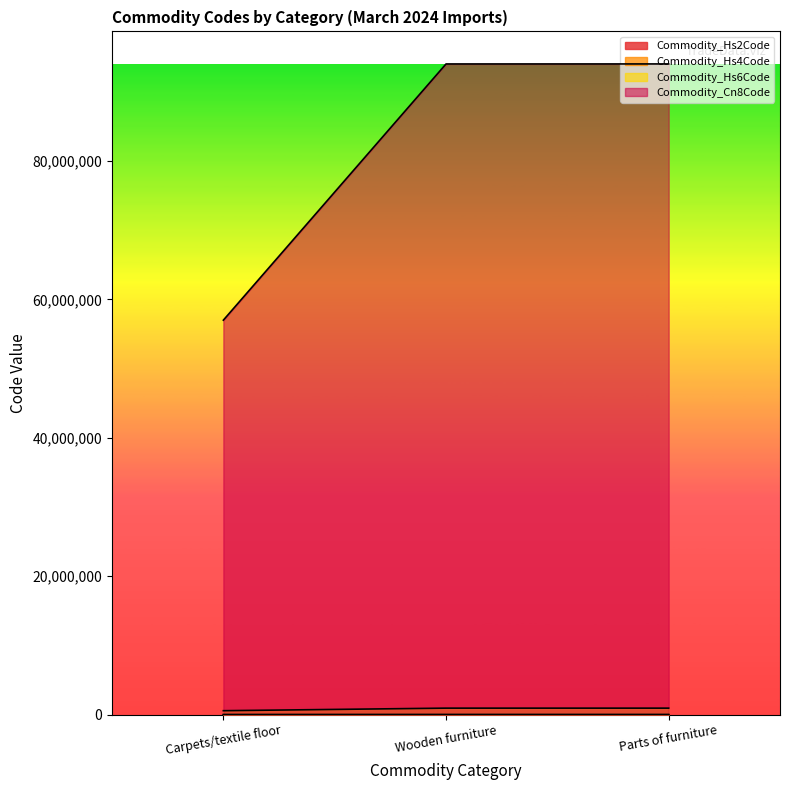

Between Carpets/textile floor and Wooden furniture, which is larger?

Wooden furniture